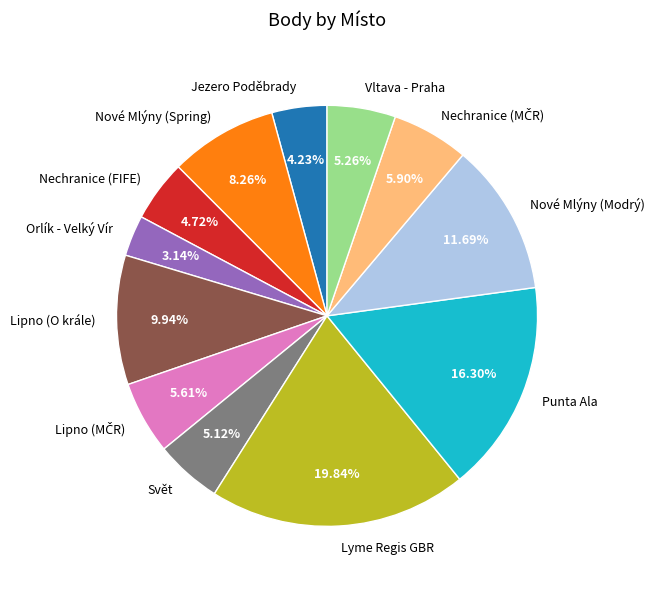

What percentage is the Orlík - Velký Vír slice, to the nearest percent?

3%